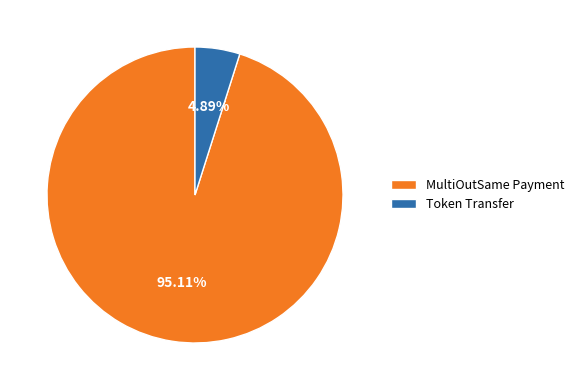

The MultiOutSame Payment slice represents 95% of the pie. True or false?

True